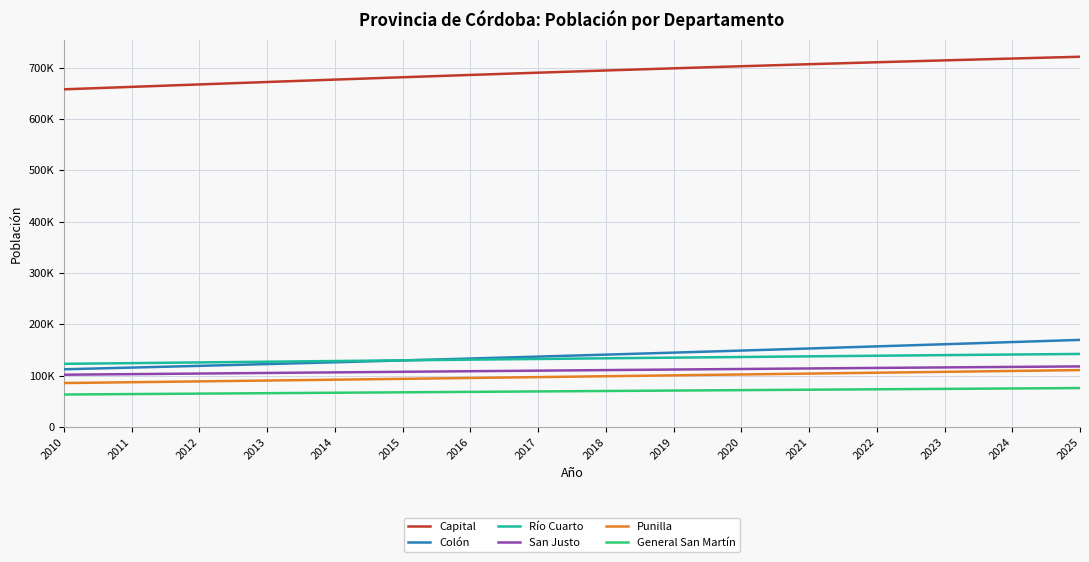

True or false: General San Martín and San Justo cross at least once.

False